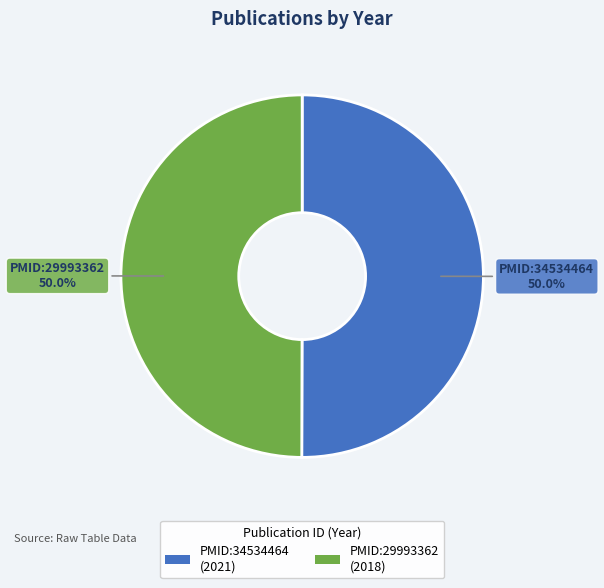

To the nearest percent, what portion does PMID:34534464 represent?

50%